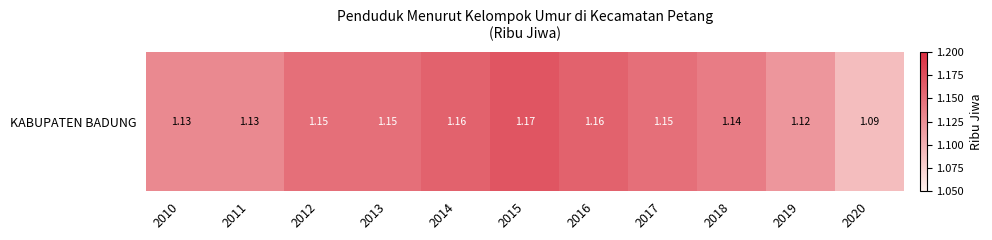

List the labels in order of value, largest first.

2015, 2014, 2016, 2012, 2013, 2017, 2018, 2010, 2011, 2019, 2020